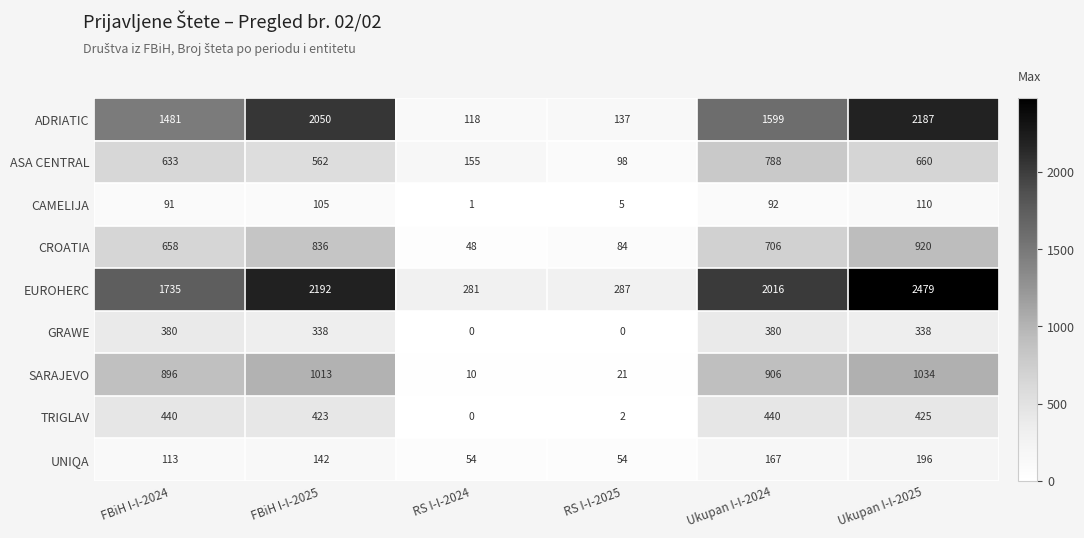

What is the sum of all CAMELIJA values?

404